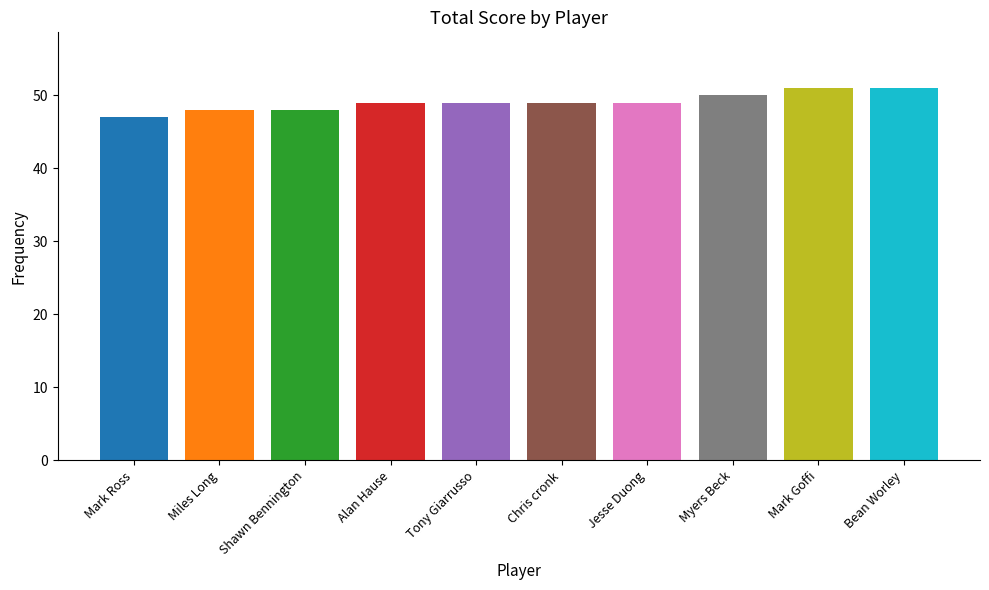

Reading left to right, transcribe all the data shown in this chart.

47	48	48	49	49	49	49	50	51	51